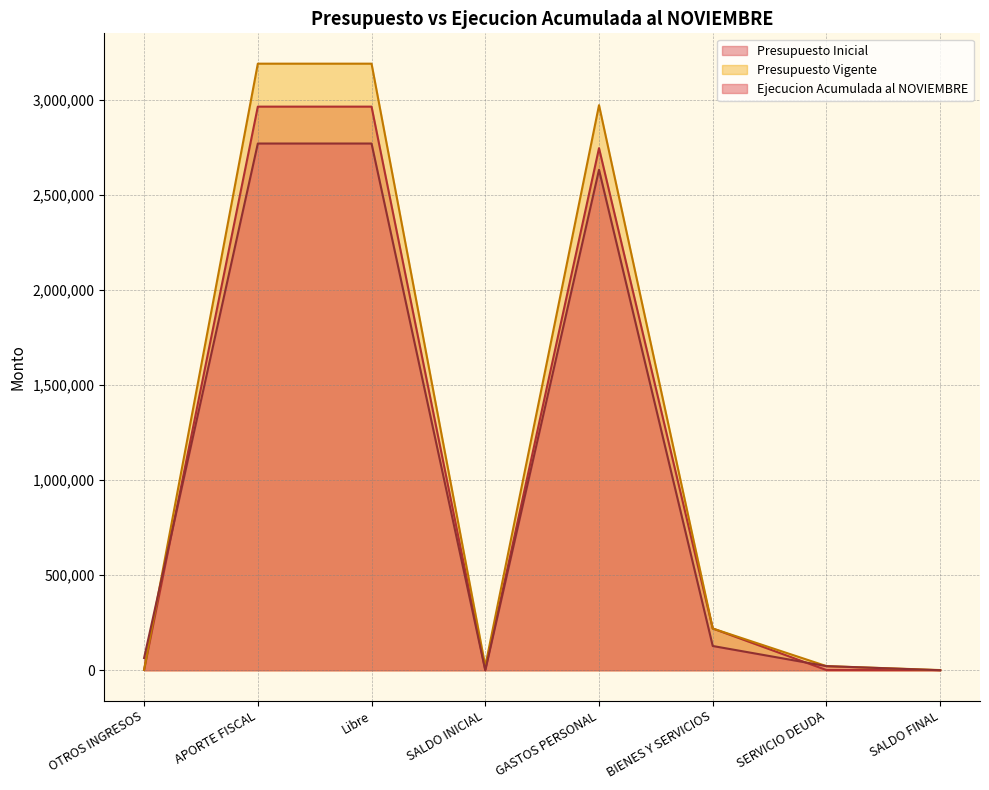

Reading left to right, transcribe all the data shown in this chart.

Presupuesto Inicial: 2180	2963176	2963176	1000	2744881	219475	1000	1000
Presupuesto Vigente: 2180	3189090	3189090	21712	2970795	219475	21712	1000
Ejecucion Acumulada al NOVIEMBRE: 64421	2769197	2769197	0	2631294	127531	21711	0